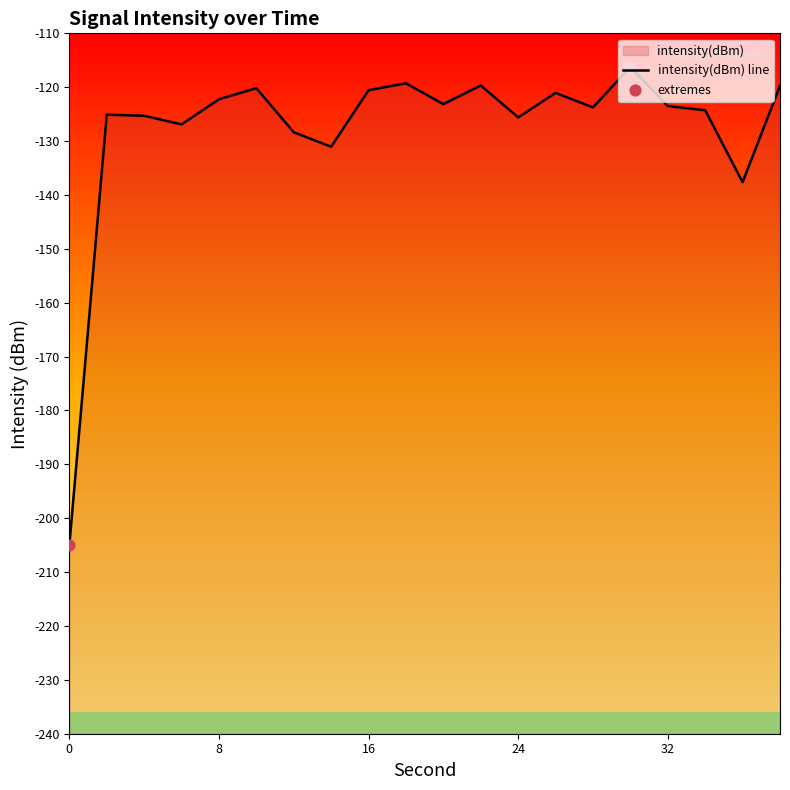

What is the change in value from 8 to 16?

+1.7